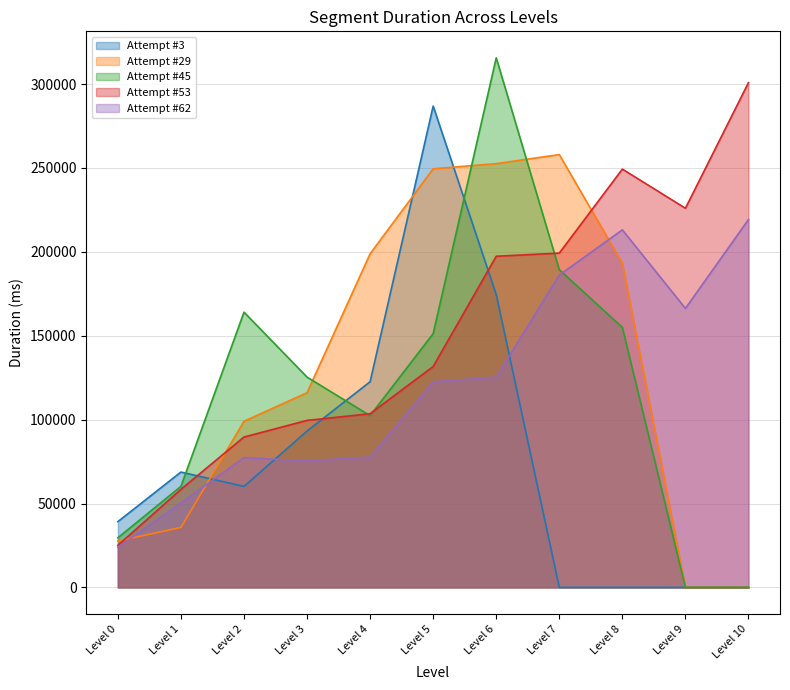

Is it true that Level 2 equals 60187 at Attempt #3?

True